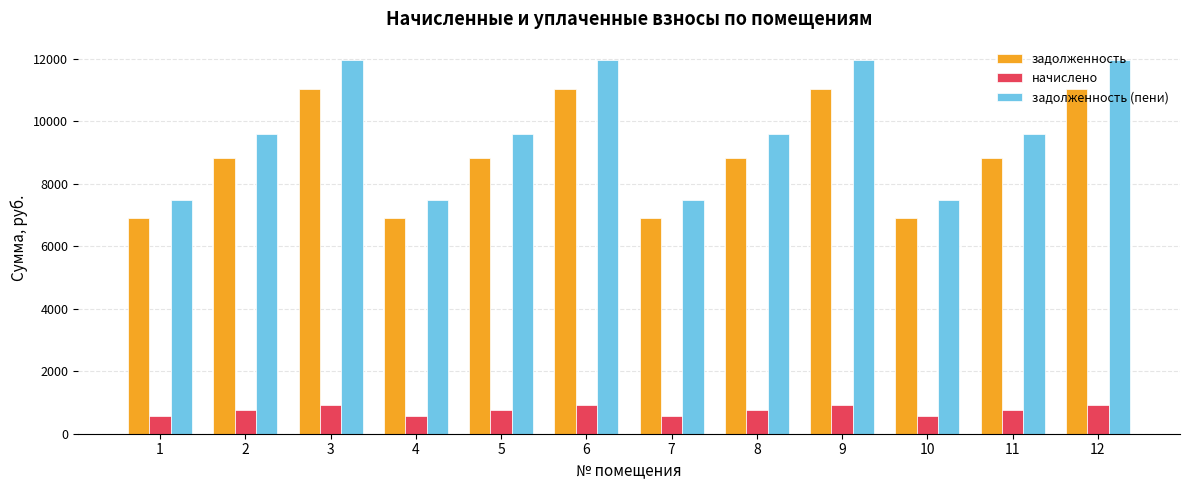

How many data points in начислено are above 745?

8